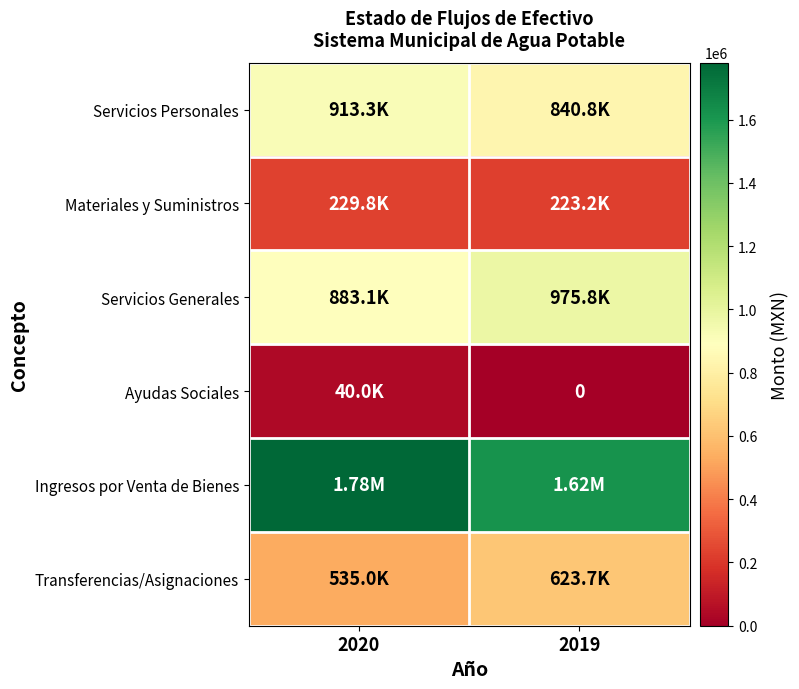

Which series has the widest spread of values?

Ingresos por Venta de Bienes